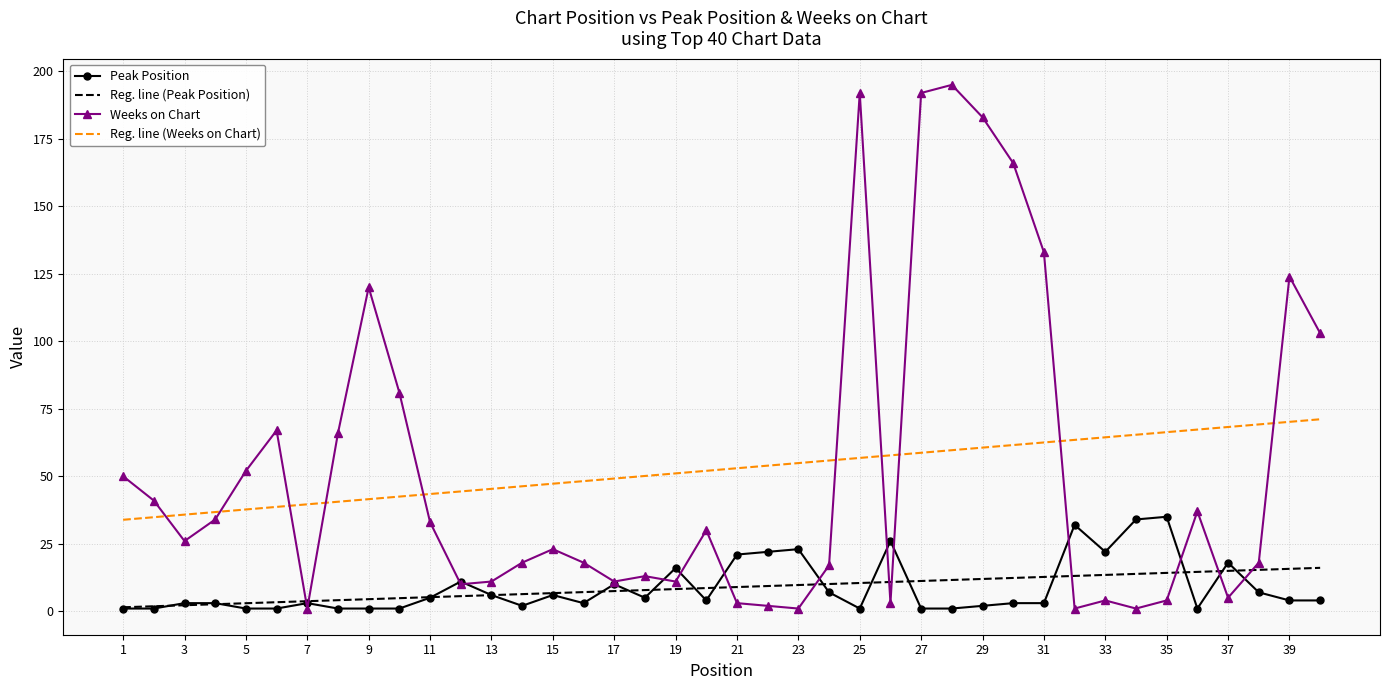

Which series has the largest range (max minus min)?

Weeks on Chart